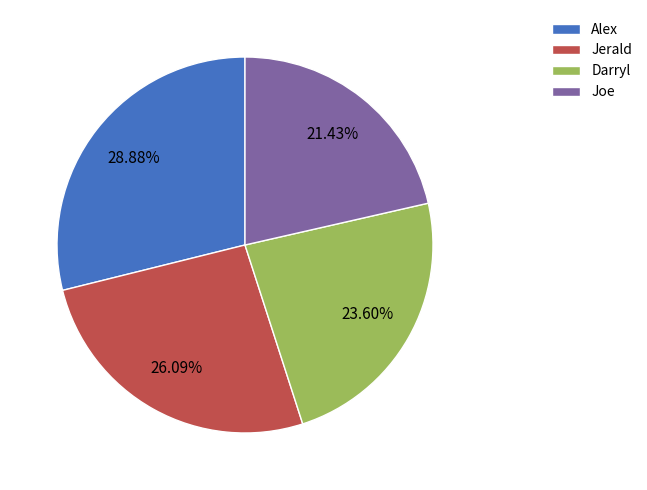

To the nearest percent, what is the combined percentage of Alex and Darryl?

52%